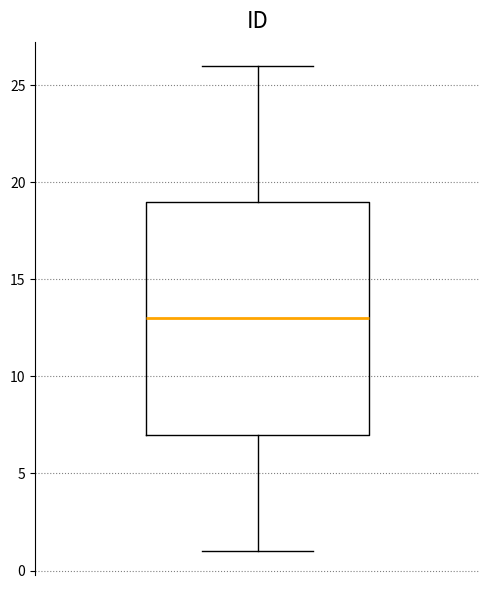

Where is the upper edge of the box on the y-axis? The values are not printed on the chart, so give them approximately, as read against the axis.

19